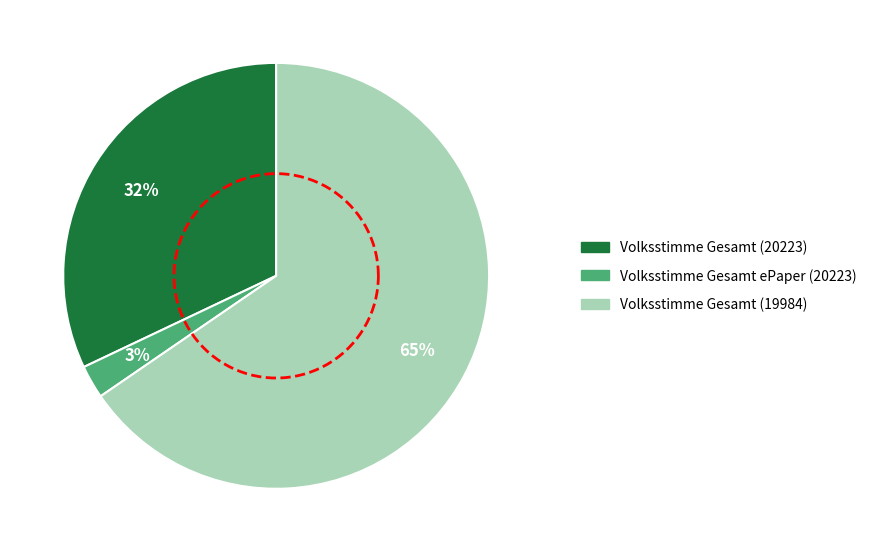

Combined, what portion of the pie is Volksstimme Gesamt (19984) and Volksstimme Gesamt ePaper (20223)?

68.0%